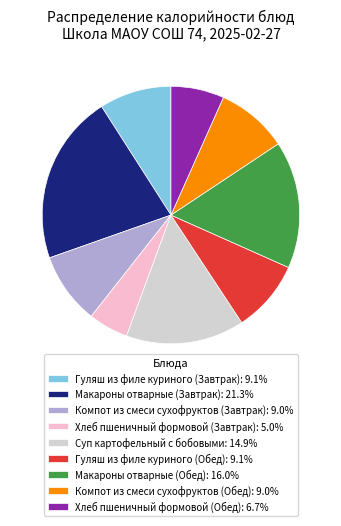

What is the smallest slice in the pie chart?

Хлеб пшеничный формовой (Завтрак)